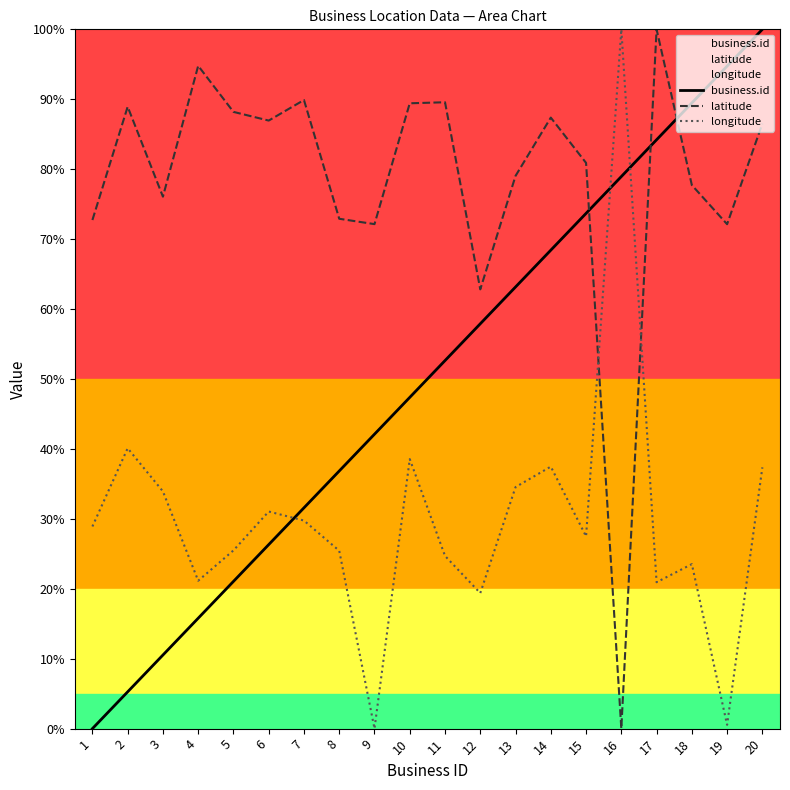

What is the difference between the maximum and minimum values in the latitude series?

100.0